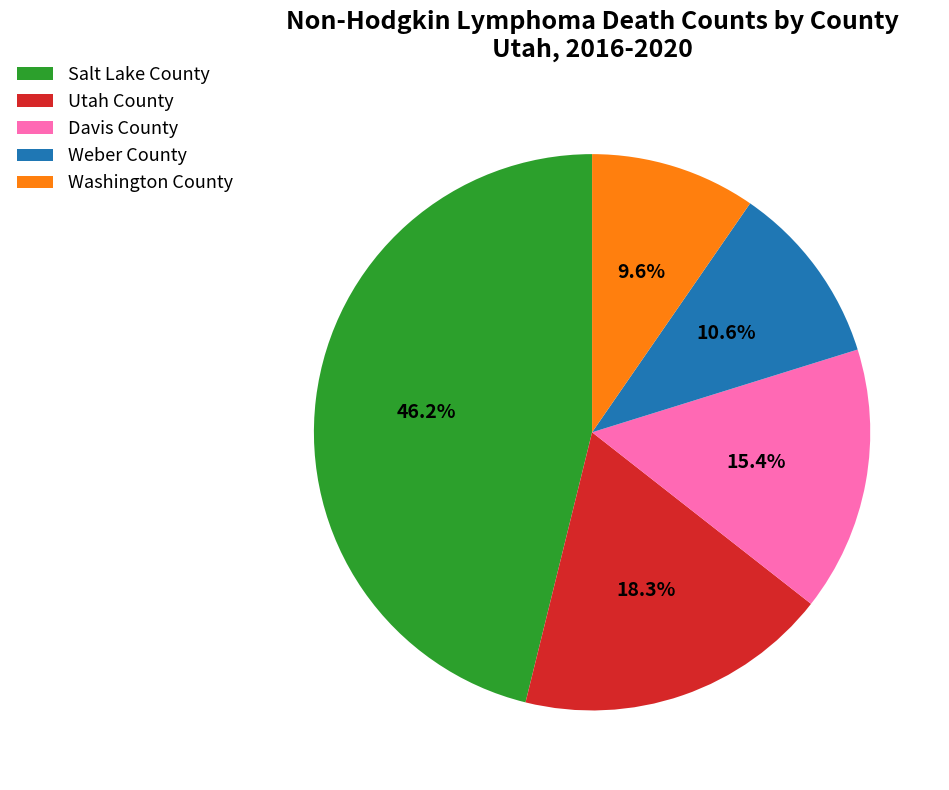

Is there a majority slice in this chart?

No